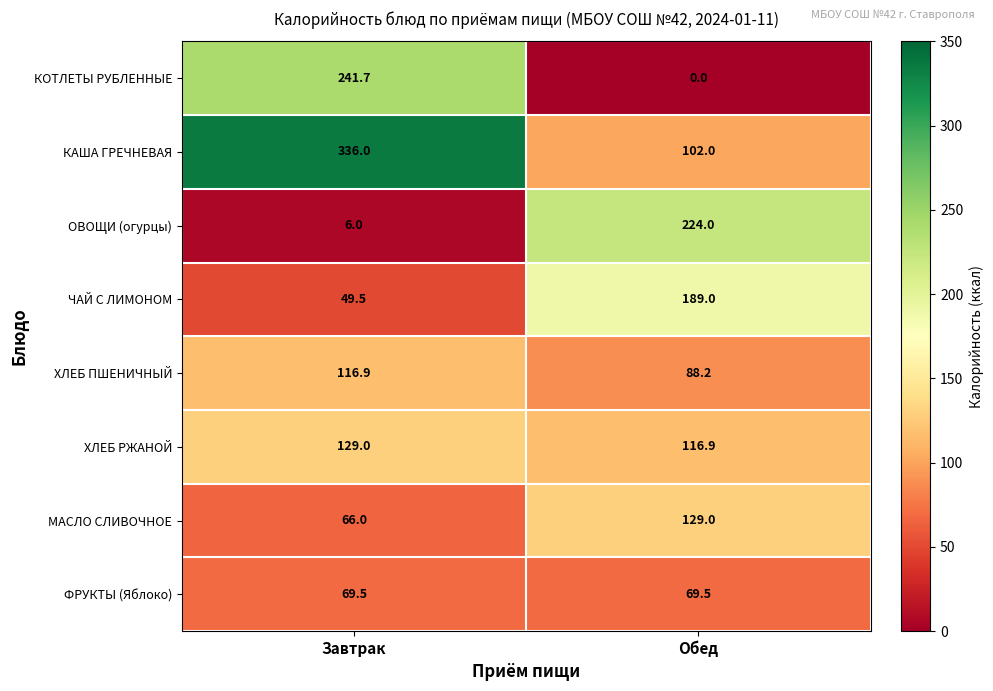

The value of ХЛЕБ РЖАНОЙ at Завтрак is 129.0. True or false?

True